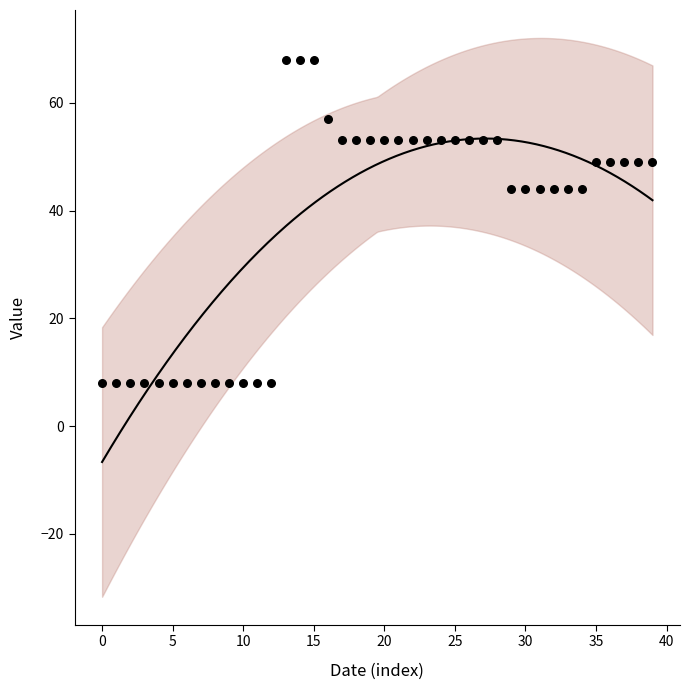

What is the range of Y values (max minus min)?

60